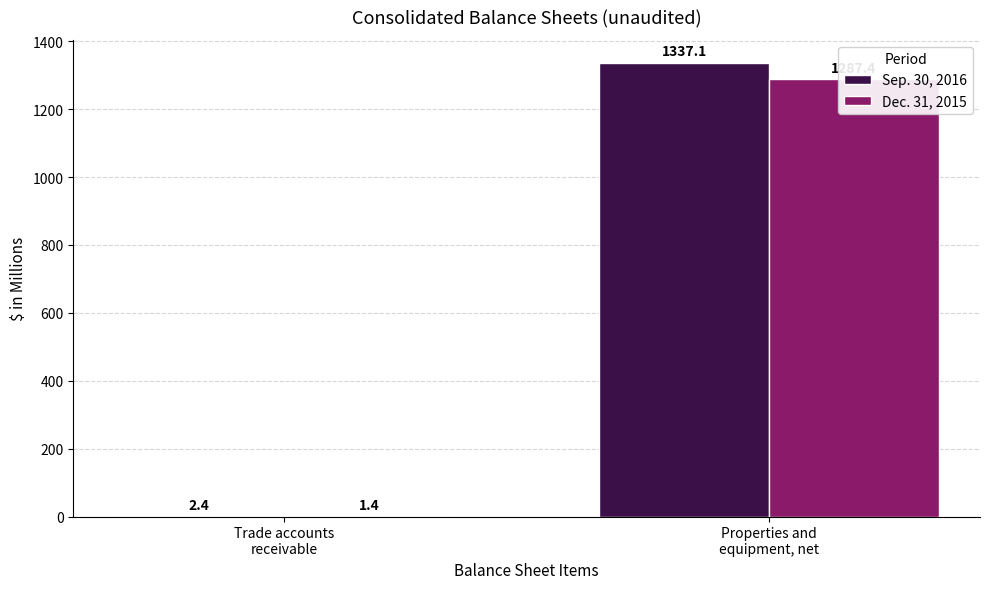

What is the difference between the maximum and minimum values in the Dec. 31, 2015 series?

1286.0